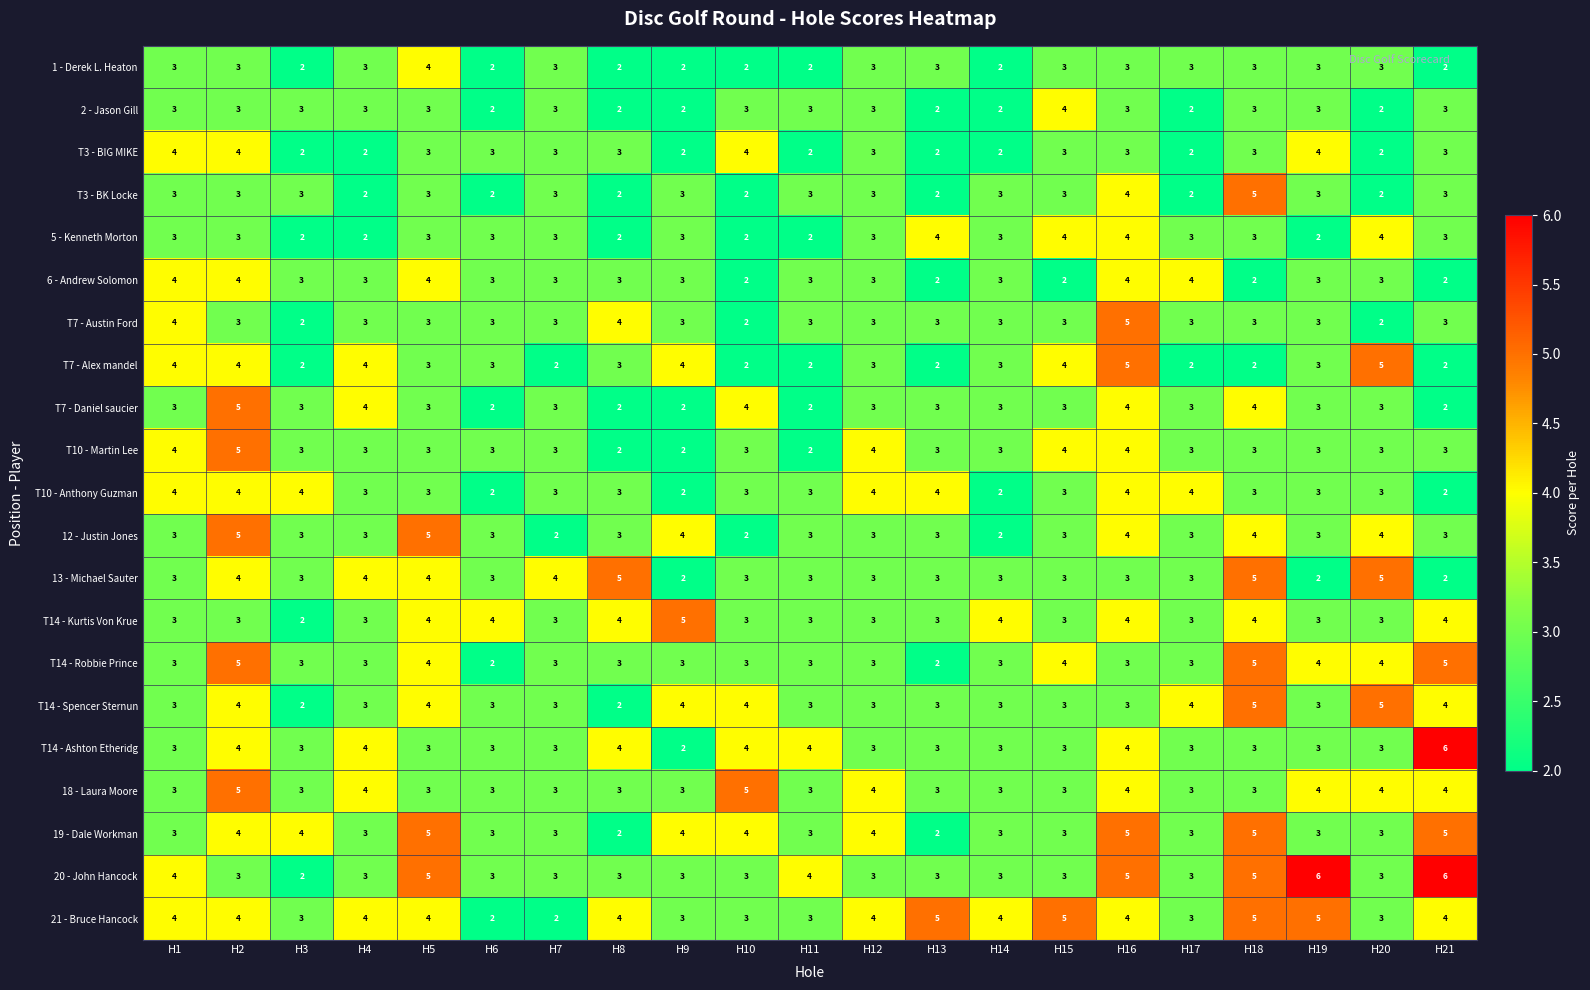

What is the greatest value displayed?

6